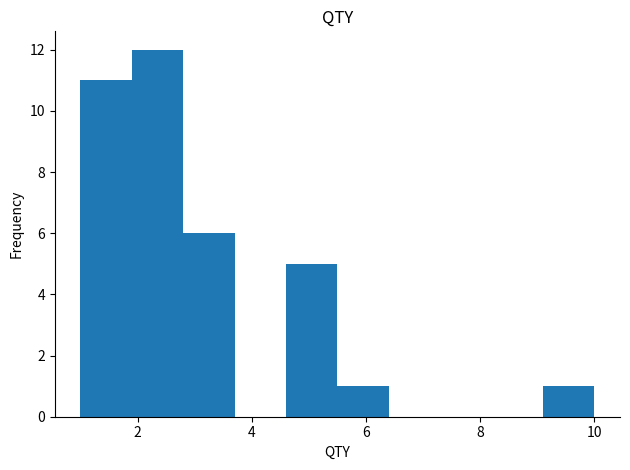

What is the height of the bar covering 1.9 to 2.8 on the x-axis? Neither the bar edges nor the heights are printed on the chart, so give them approximately, as read against the axes.

12